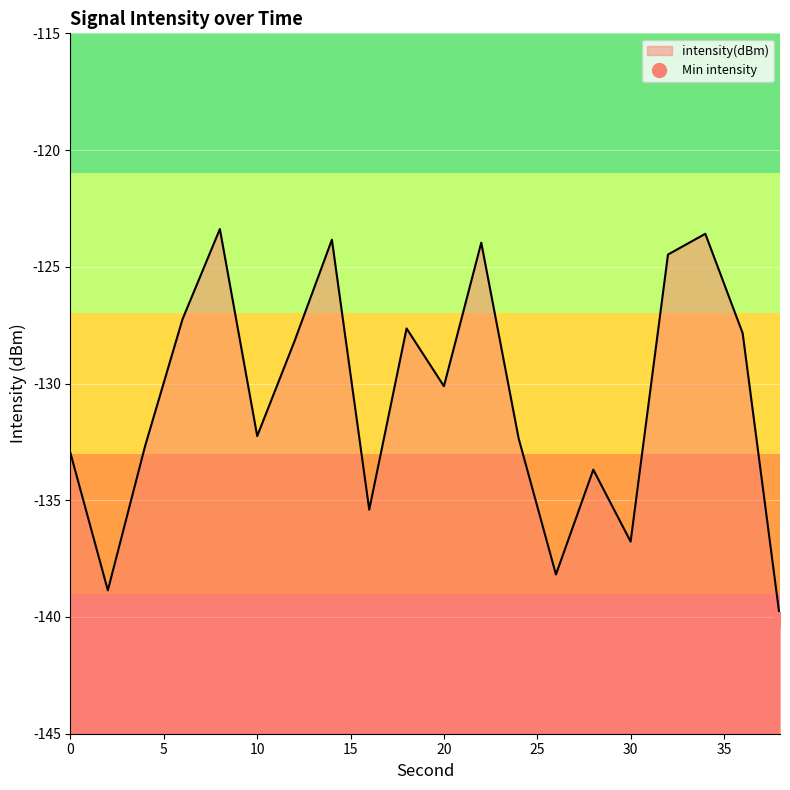

Does the chart display data point markers on the line(s)?

No